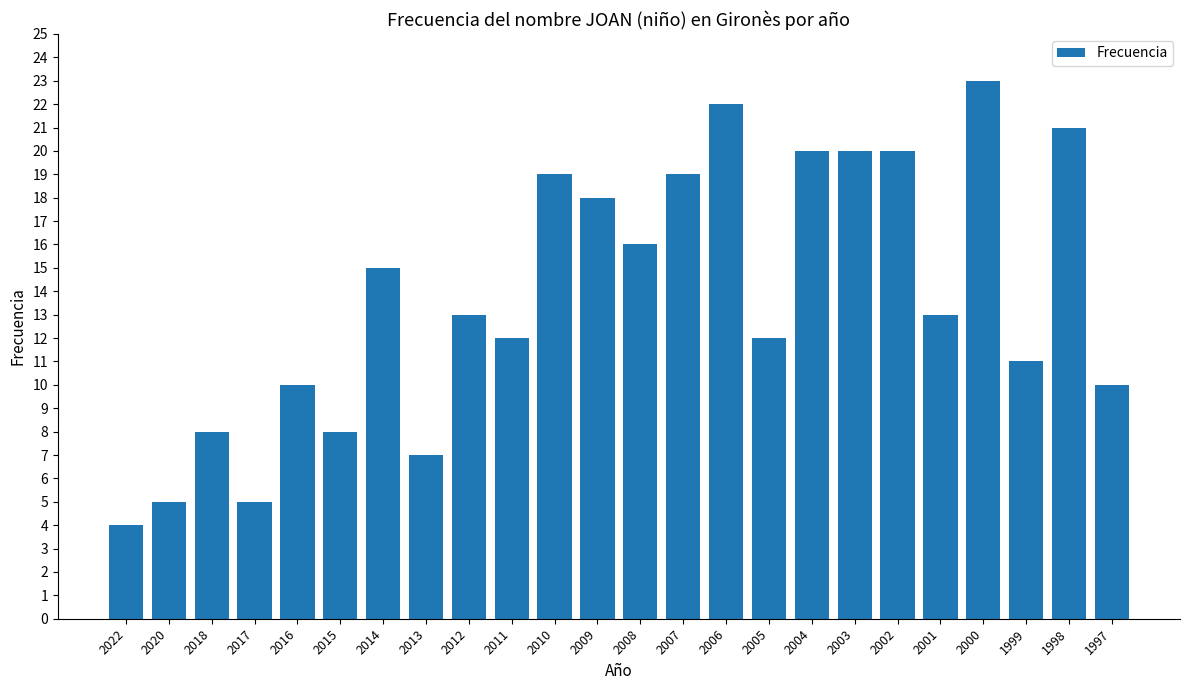

Which has a higher value, 2007 or 2000?

2000